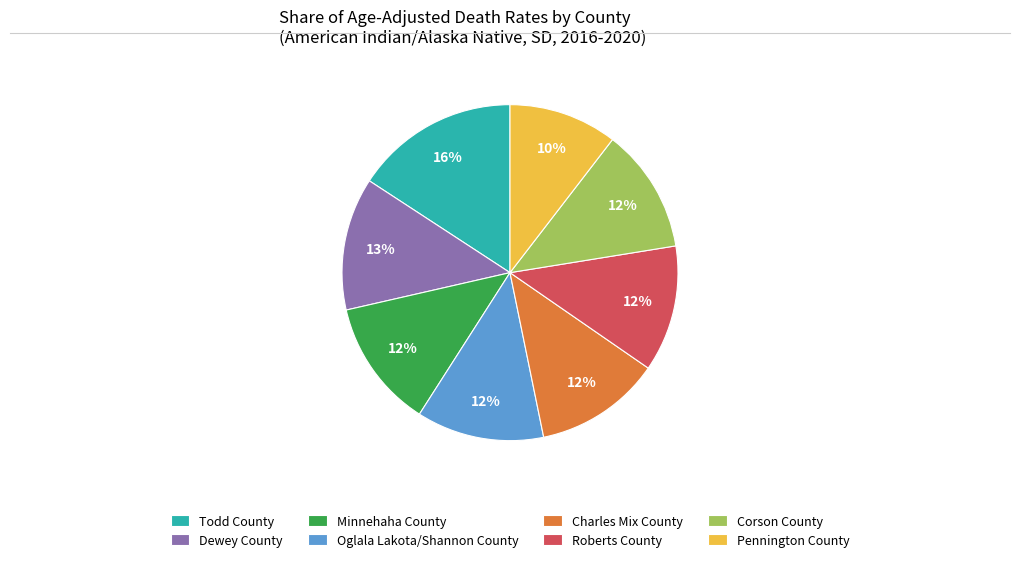

To the nearest percent, what is the combined percentage of Minnehaha County and Dewey County?

25%